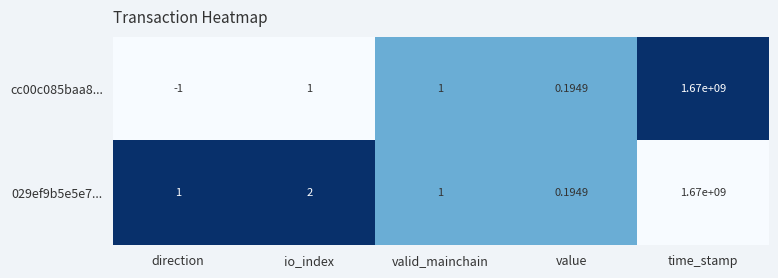

At which category does the chart reach its minimum across all series?

direction